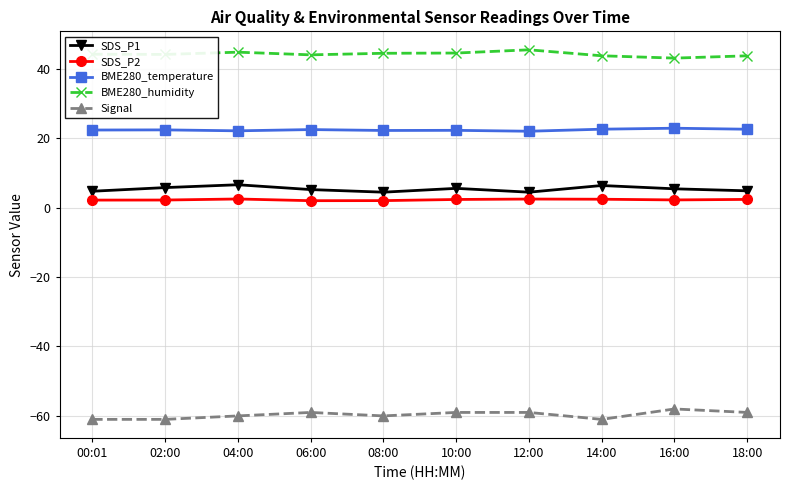

What is the maximum value shown in the chart?

45.4